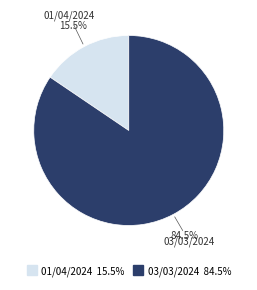

The 01/04/2024 slice represents 3% of the pie. True or false?

False